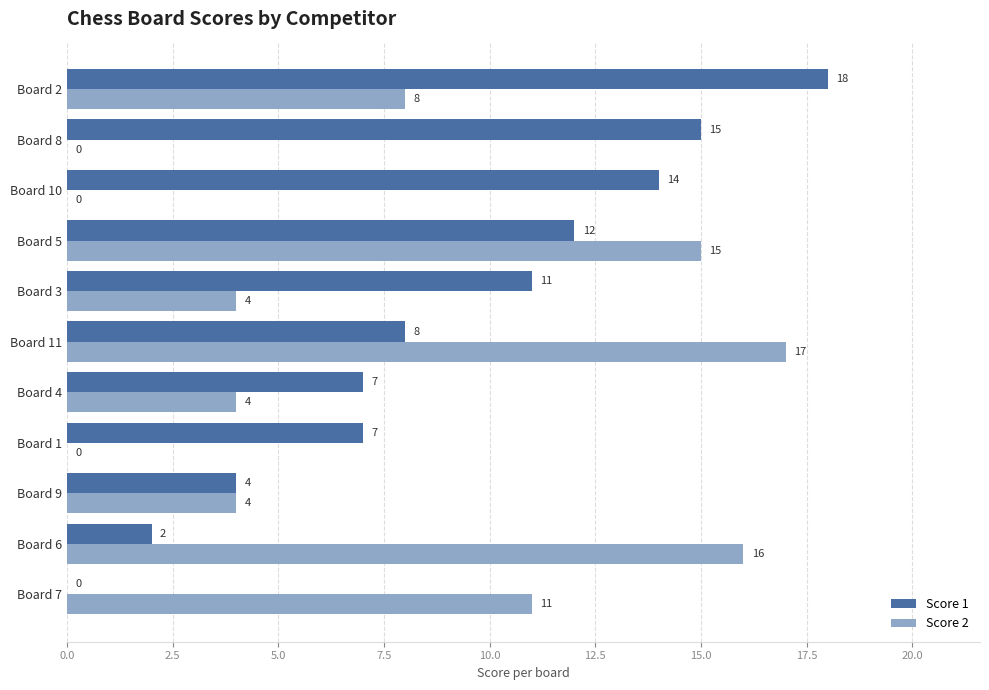

What are all the series names shown in the legend?

Score 1, Score 2